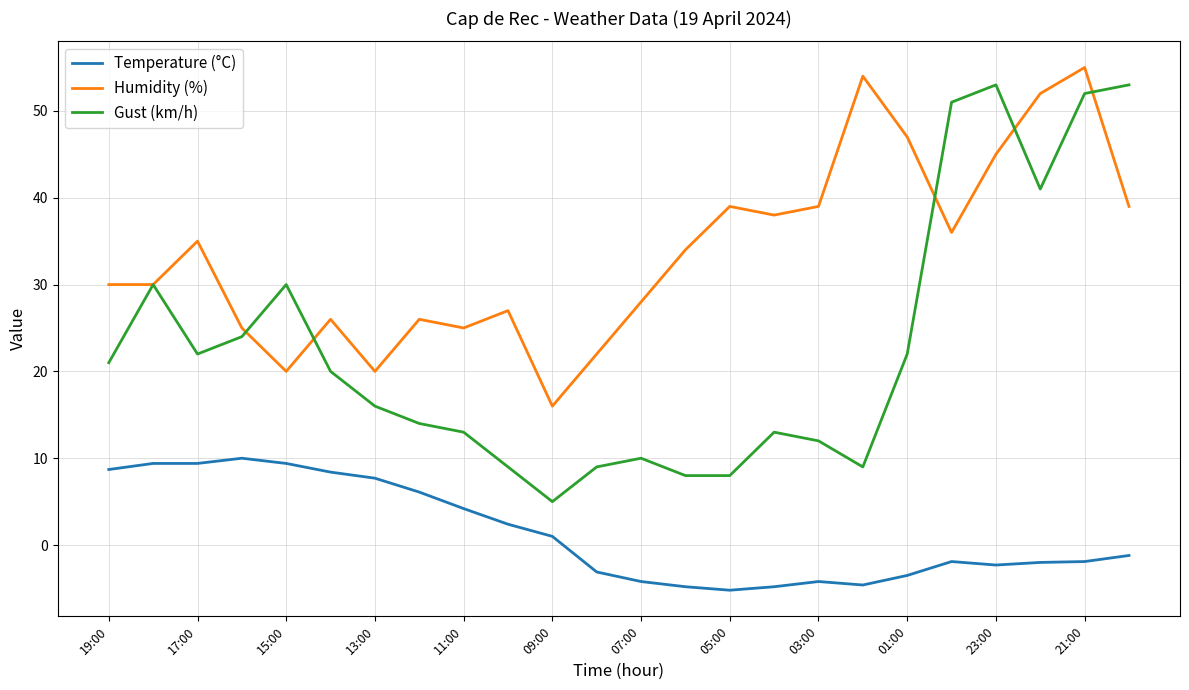

What are all the series names shown in the legend?

Temperature (°C), Humidity (%), Gust (km/h)